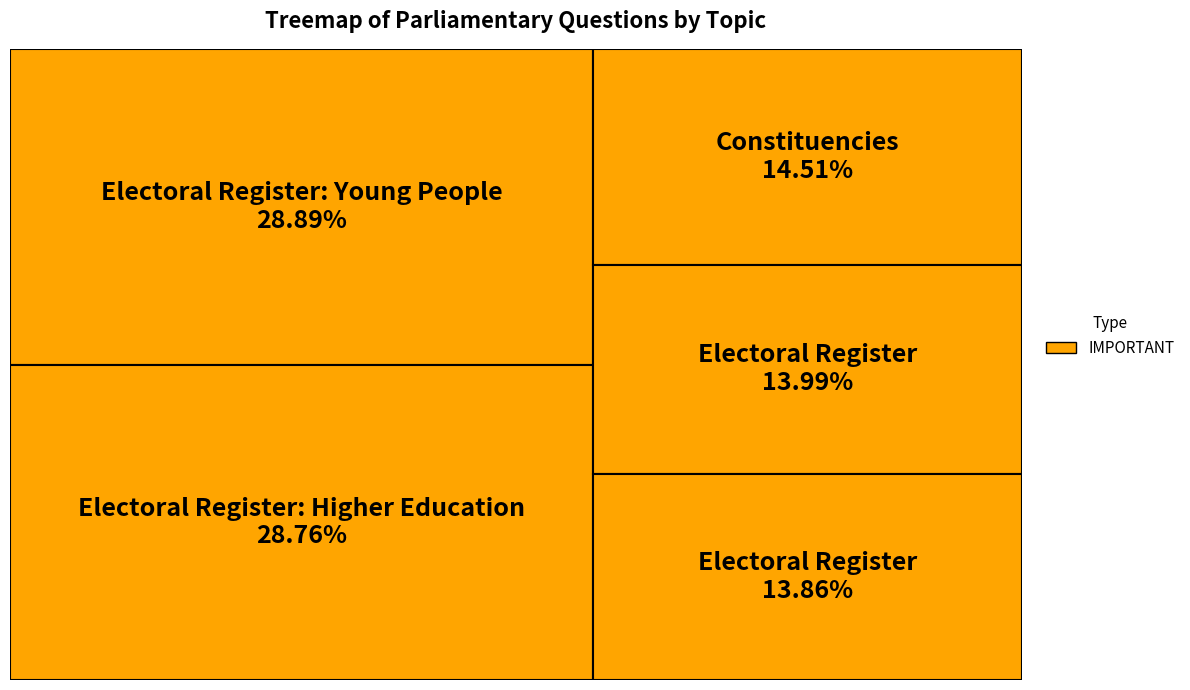

To the nearest percent, what is the difference between the Electoral Register: Young People (220) and Electoral Register (107) slice percentages?

15%